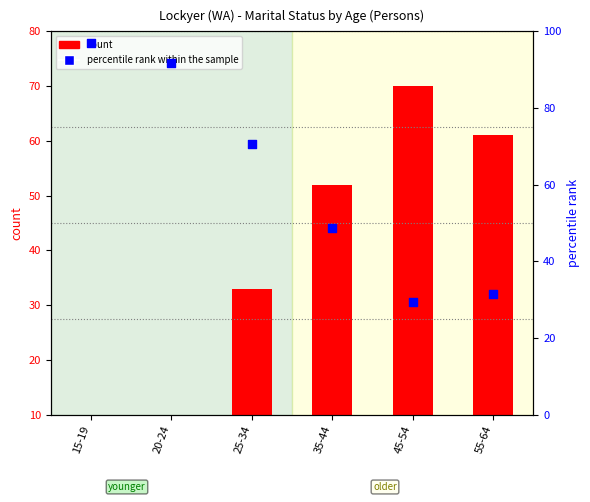

Is the value of percentile rank within the sample at 15-19 greater than the value of count at 35-44?

Yes